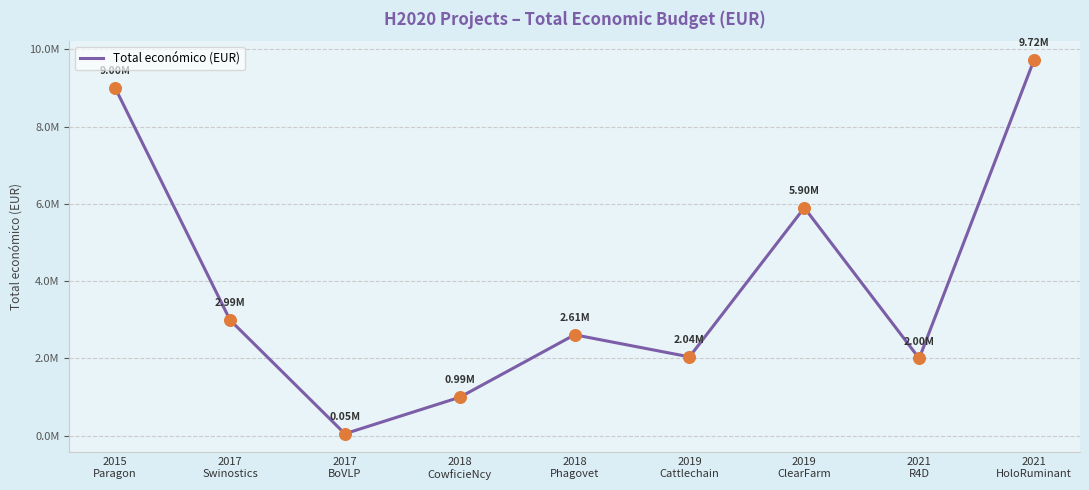

What is the ratio of the value at 2017
Swinostics to the value at 2015
Paragon?

0.3